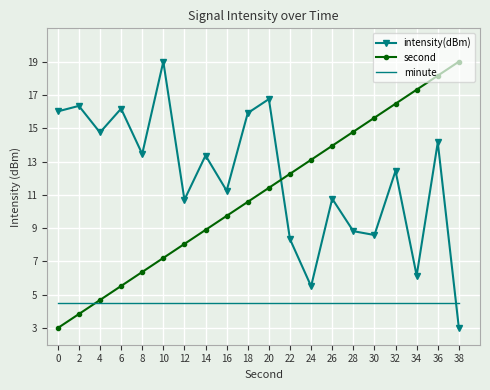

Between 12 and 38, which series saw the biggest shift?

second